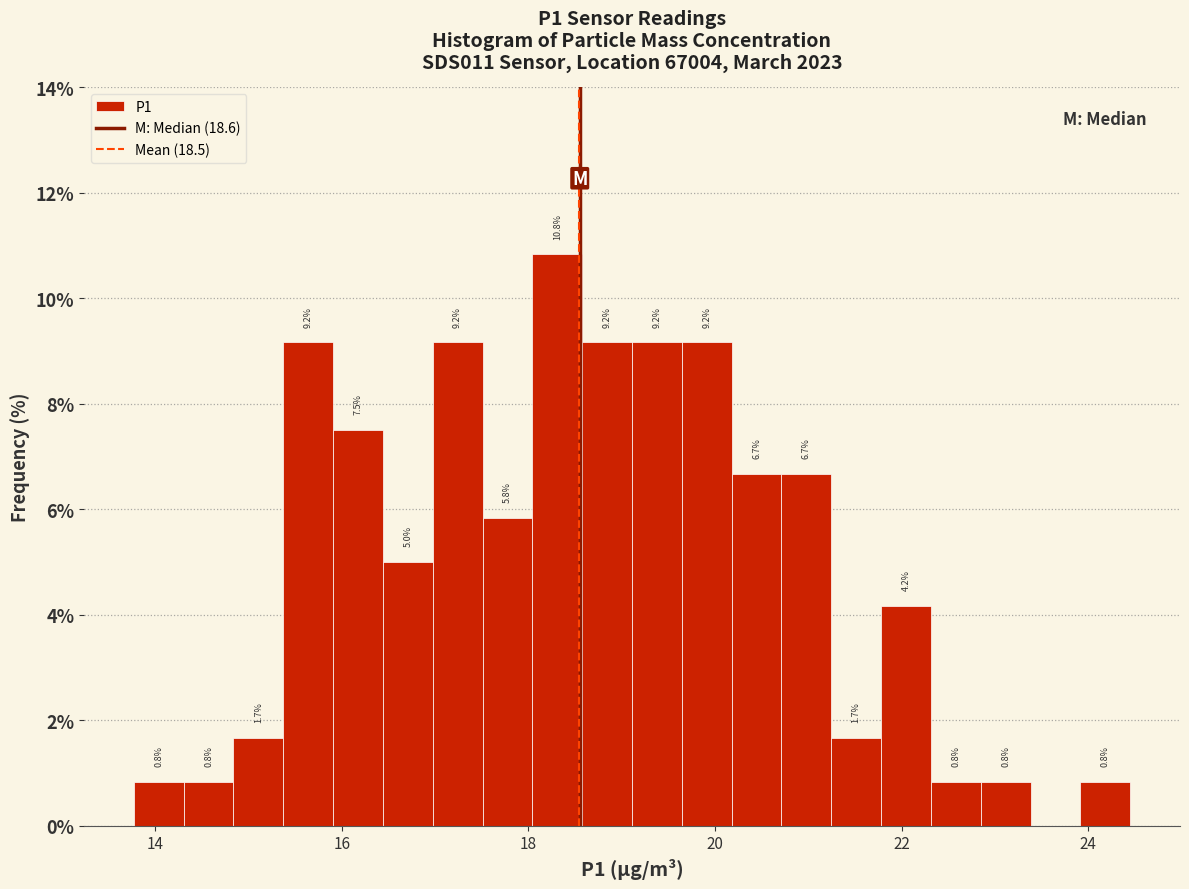

Read against the x-axis, roughly where is the centre of the tallest bar?

18.4